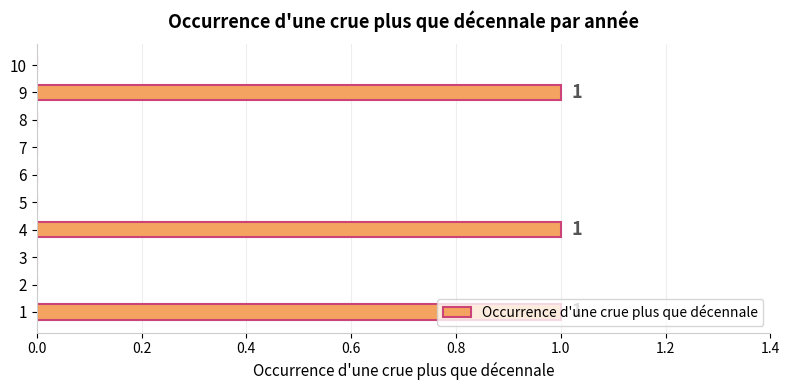

Which has a higher value, 5 or 4?

4